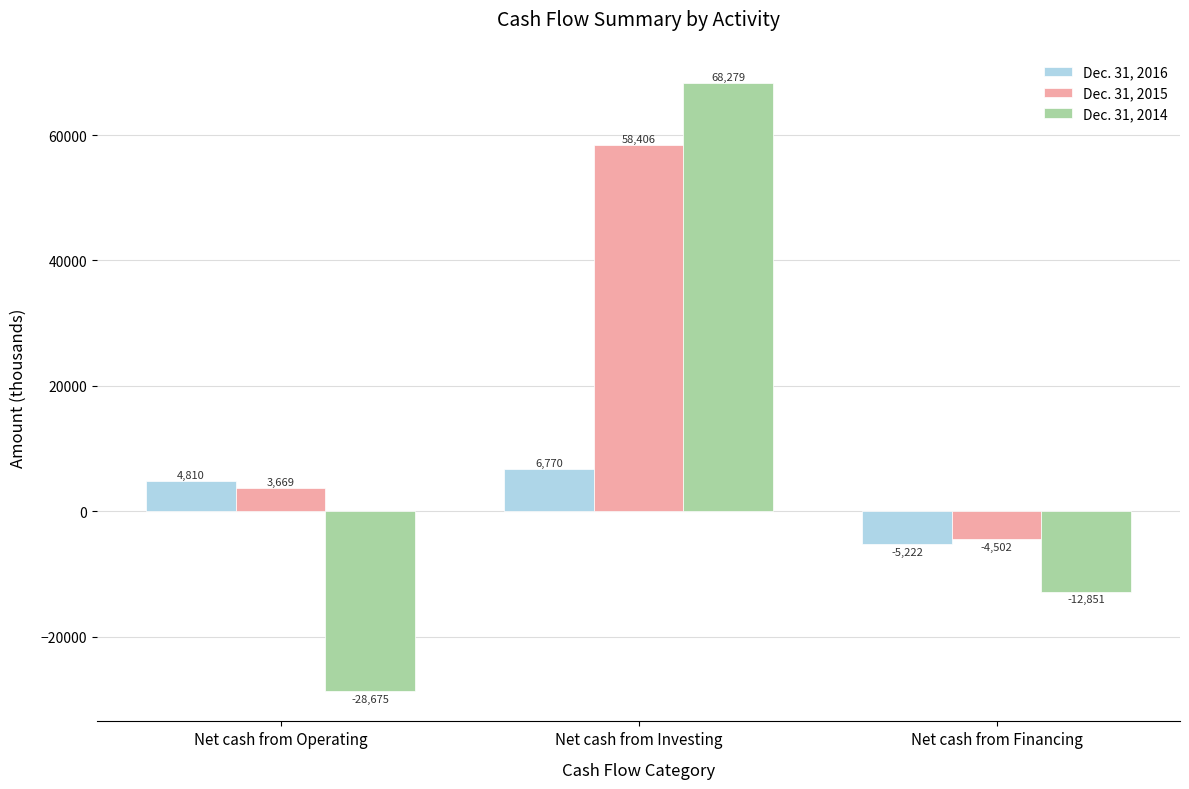

What is the spread (max minus min) of values at Net cash from Financing?

8349